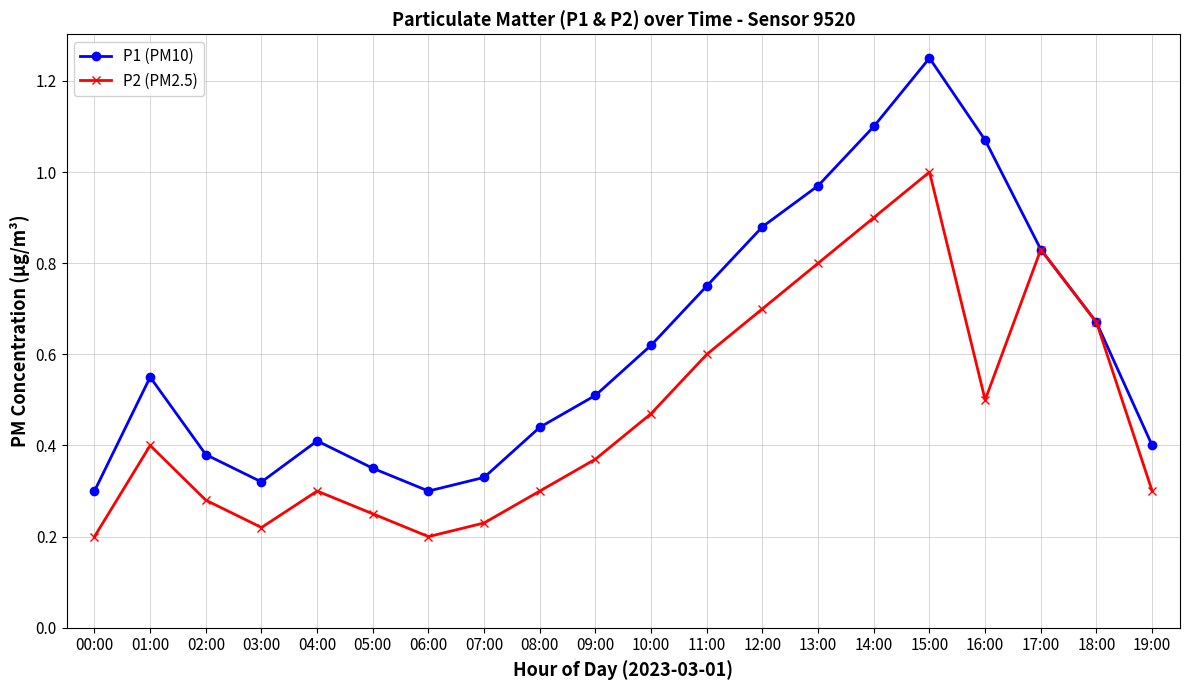

At which category is the sum across all series the highest?

15:00